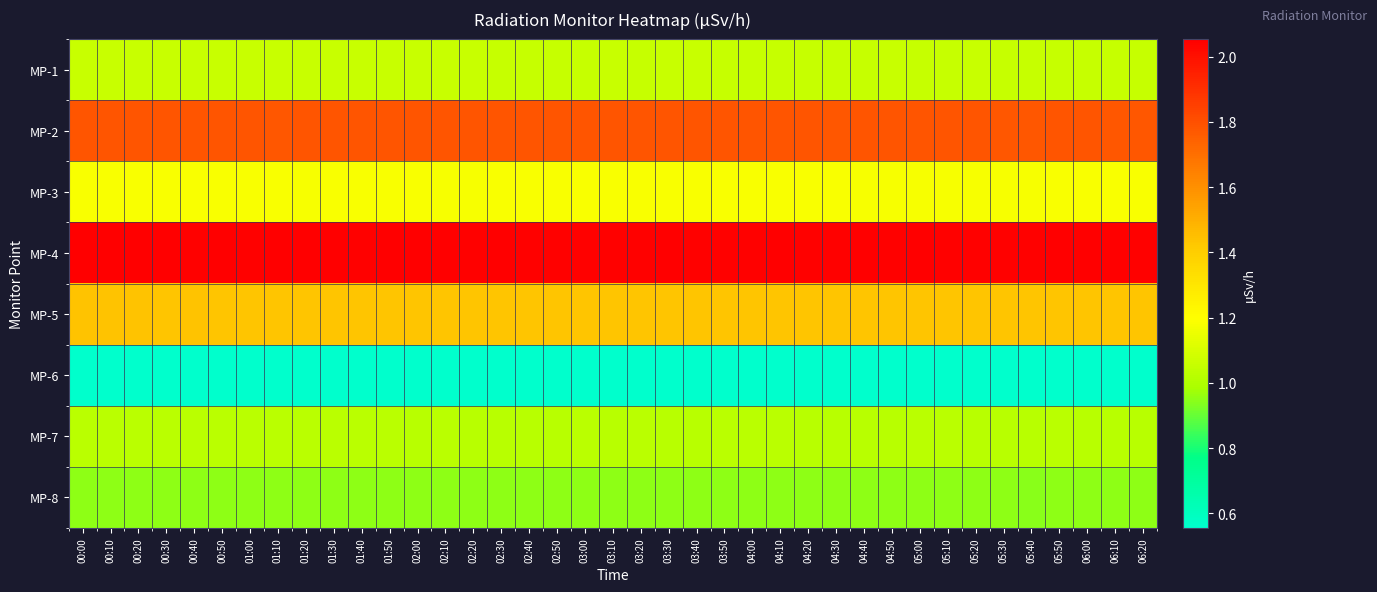

Reading right to left, transcribe all the data shown in this chart.

MP-1: 06:20=1.1	06:10=1.1	06:00=1.1	05:50=1.1	05:40=1.1	05:30=1.1	05:20=1.1	05:10=1.1	05:00=1.1	04:50=1.1	04:40=1.1	04:30=1.1	04:20=1.1	04:10=1.1	04:00=1.1	03:50=1.1	03:40=1.1	03:30=1.1	03:20=1.1	03:10=1.1	03:00=1.1	02:50=1.1	02:40=1.1	02:30=1.1	02:20=1.1	02:10=1.1	02:00=1.1	01:50=1.1	01:40=1.1	01:30=1.1	01:20=1.1	01:10=1.1	01:00=1.1	00:50=1.1	00:40=1.1	00:30=1.1	00:20=1.1	00:10=1.1	00:00=1.1
MP-2: 06:20=1.8	06:10=1.8	06:00=1.8	05:50=1.8	05:40=1.8	05:30=1.8	05:20=1.8	05:10=1.8	05:00=1.8	04:50=1.8	04:40=1.8	04:30=1.8	04:20=1.8	04:10=1.8	04:00=1.8	03:50=1.8	03:40=1.8	03:30=1.8	03:20=1.8	03:10=1.8	03:00=1.8	02:50=1.8	02:40=1.8	02:30=1.8	02:20=1.8	02:10=1.8	02:00=1.8	01:50=1.8	01:40=1.8	01:30=1.8	01:20=1.8	01:10=1.8	01:00=1.8	00:50=1.8	00:40=1.8	00:30=1.8	00:20=1.8	00:10=1.8	00:00=1.8
MP-3: 06:20=1.2	06:10=1.2	06:00=1.2	05:50=1.2	05:40=1.2	05:30=1.2	05:20=1.2	05:10=1.2	05:00=1.2	04:50=1.2	04:40=1.2	04:30=1.2	04:20=1.2	04:10=1.2	04:00=1.2	03:50=1.2	03:40=1.2	03:30=1.2	03:20=1.2	03:10=1.2	03:00=1.2	02:50=1.2	02:40=1.2	02:30=1.2	02:20=1.2	02:10=1.2	02:00=1.2	01:50=1.2	01:40=1.2	01:30=1.2	01:20=1.2	01:10=1.2	01:00=1.2	00:50=1.2	00:40=1.2	00:30=1.2	00:20=1.2	00:10=1.2	00:00=1.2
MP-4: 06:20=2.0	06:10=2.0	06:00=2.0	05:50=2.1	05:40=2.0	05:30=2.0	05:20=2.0	05:10=2.0	05:00=2.1	04:50=2.0	04:40=2.0	04:30=2.0	04:20=2.0	04:10=2.1	04:00=2.0	03:50=2.0	03:40=2.0	03:30=2.0	03:20=2.0	03:10=2.0	03:00=2.0	02:50=2.0	02:40=2.0	02:30=2.0	02:20=2.0	02:10=2.0	02:00=2.0	01:50=2.0	01:40=2.0	01:30=2.1	01:20=2.0	01:10=2.0	01:00=2.0	00:50=2.0	00:40=2.0	00:30=2.1	00:20=2.1	00:10=2.1	00:00=2.1
MP-5: 06:20=1.4	06:10=1.4	06:00=1.4	05:50=1.4	05:40=1.4	05:30=1.4	05:20=1.4	05:10=1.4	05:00=1.4	04:50=1.4	04:40=1.4	04:30=1.4	04:20=1.4	04:10=1.4	04:00=1.4	03:50=1.4	03:40=1.4	03:30=1.4	03:20=1.4	03:10=1.4	03:00=1.4	02:50=1.4	02:40=1.4	02:30=1.4	02:20=1.4	02:10=1.4	02:00=1.4	01:50=1.4	01:40=1.4	01:30=1.4	01:20=1.4	01:10=1.4	01:00=1.4	00:50=1.4	00:40=1.4	00:30=1.4	00:20=1.4	00:10=1.4	00:00=1.4
MP-6: 06:20=0.6	06:10=0.6	06:00=0.6	05:50=0.6	05:40=0.6	05:30=0.6	05:20=0.6	05:10=0.6	05:00=0.6	04:50=0.6	04:40=0.6	04:30=0.6	04:20=0.6	04:10=0.6	04:00=0.6	03:50=0.6	03:40=0.6	03:30=0.6	03:20=0.6	03:10=0.6	03:00=0.6	02:50=0.6	02:40=0.6	02:30=0.6	02:20=0.6	02:10=0.6	02:00=0.6	01:50=0.6	01:40=0.6	01:30=0.6	01:20=0.6	01:10=0.6	01:00=0.6	00:50=0.6	00:40=0.6	00:30=0.6	00:20=0.6	00:10=0.6	00:00=0.6
MP-7: 06:20=1.0	06:10=1.0	06:00=1.0	05:50=1.0	05:40=1.0	05:30=1.0	05:20=1.0	05:10=1.0	05:00=1.0	04:50=1.0	04:40=1.0	04:30=1.0	04:20=1.0	04:10=1.0	04:00=1.0	03:50=1.0	03:40=1.0	03:30=1.0	03:20=1.0	03:10=1.0	03:00=1.0	02:50=1.0	02:40=1.0	02:30=1.0	02:20=1.0	02:10=1.0	02:00=1.0	01:50=1.0	01:40=1.0	01:30=1.0	01:20=1.0	01:10=1.0	01:00=1.0	00:50=1.0	00:40=1.0	00:30=1.0	00:20=1.0	00:10=1.0	00:00=1.0
MP-8: 06:20=0.9	06:10=0.9	06:00=0.9	05:50=0.9	05:40=0.9	05:30=0.9	05:20=1.0	05:10=0.9	05:00=1.0	04:50=0.9	04:40=1.0	04:30=0.9	04:20=0.9	04:10=0.9	04:00=0.9	03:50=0.9	03:40=0.9	03:30=0.9	03:20=0.9	03:10=0.9	03:00=0.9	02:50=0.9	02:40=0.9	02:30=0.9	02:20=1.0	02:10=0.9	02:00=0.9	01:50=0.9	01:40=0.9	01:30=0.9	01:20=0.9	01:10=0.9	01:00=0.9	00:50=0.9	00:40=0.9	00:30=0.9	00:20=0.9	00:10=0.9	00:00=0.9